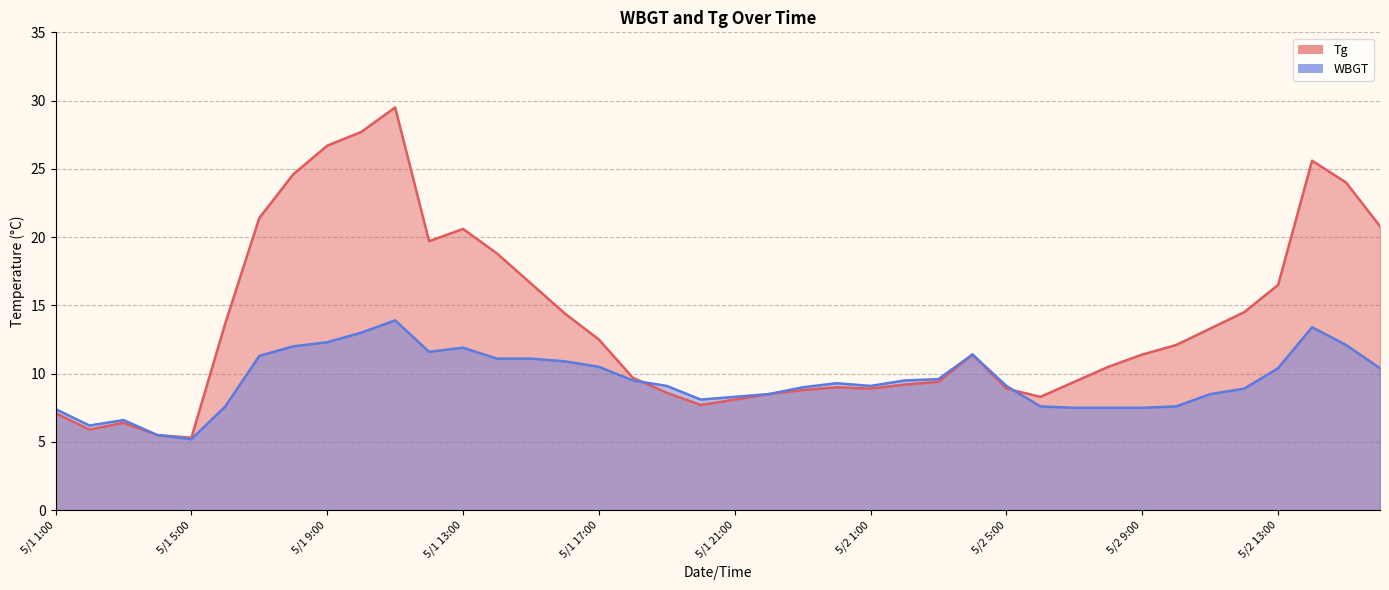

Where do WBGT and Tg first cross each other?

5/1 18:00 and 5/1 19:00